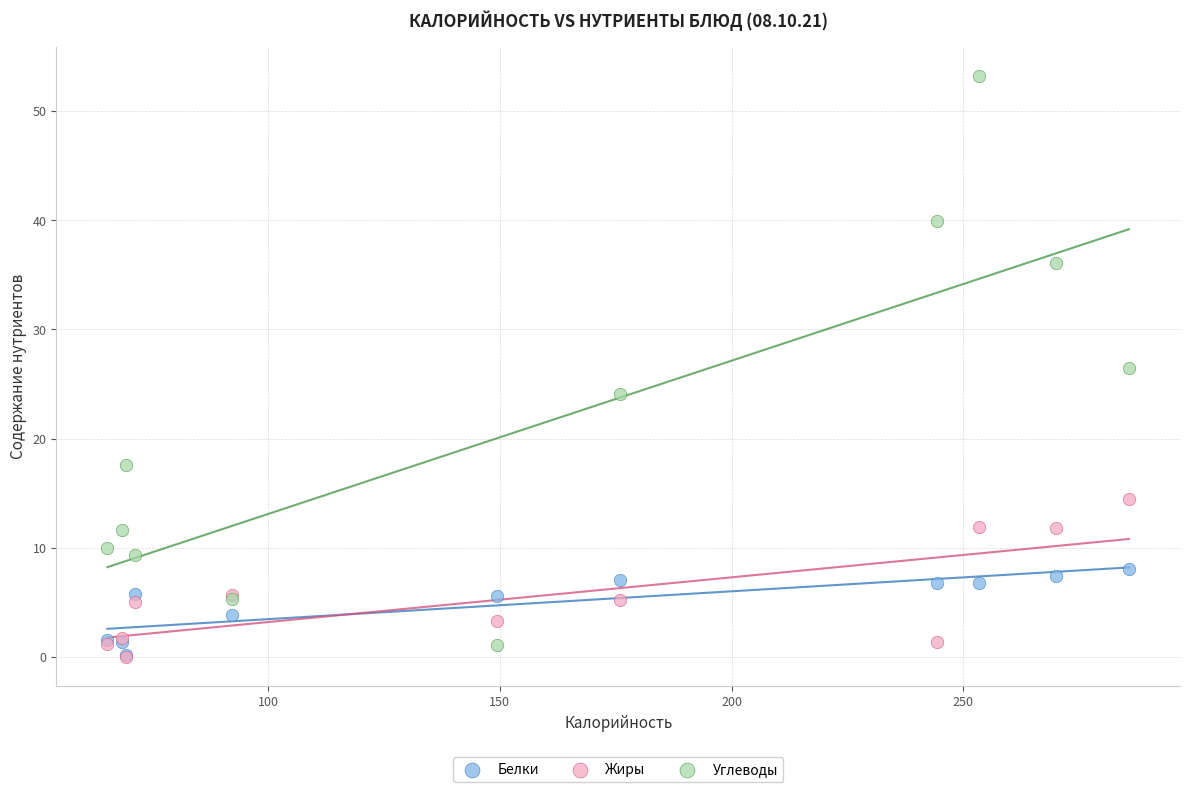

What are all the series names shown in the legend?

Белки, Жиры, Углеводы